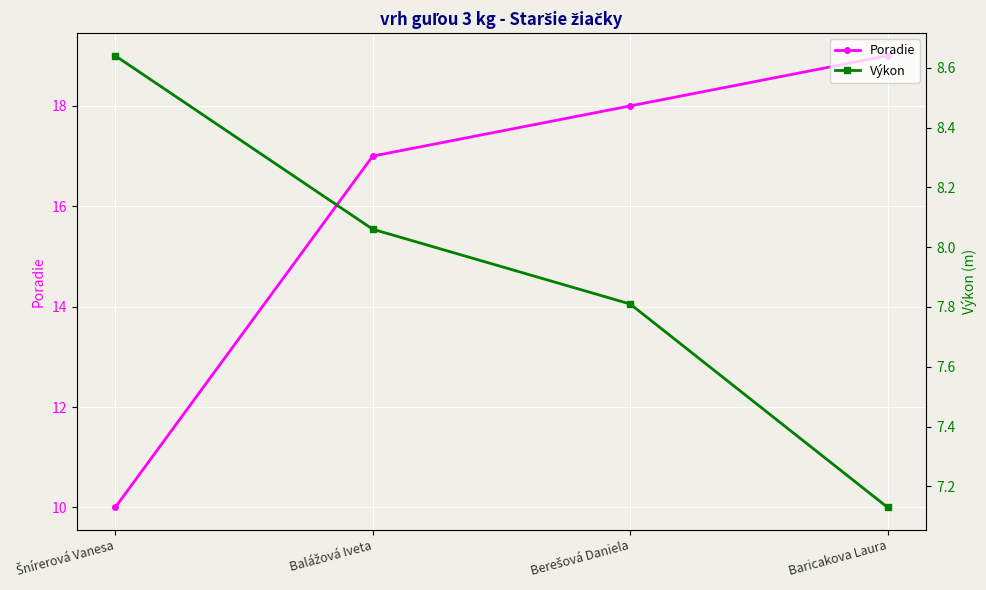

Where does the Poradie series first go above 18?

Baricakova Laura